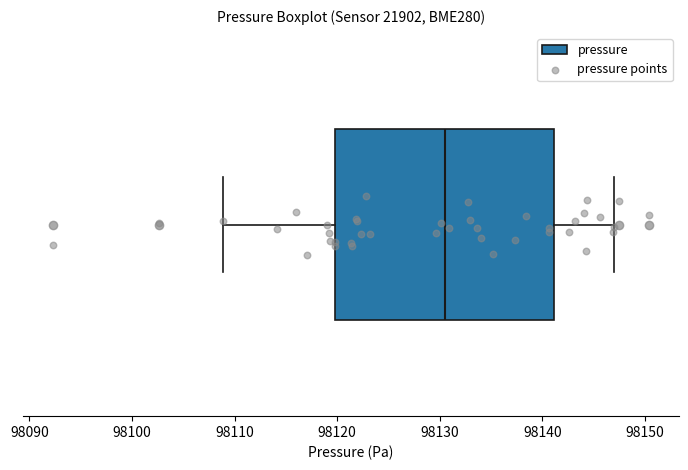

Read this box plot against the x-axis: the position of the median line, the range covered by the box, and the ends of both whiskers. The values are not printed on the chart, so give them approximately, as read against the axis.

median 98131, box 98120 to 98141, whiskers 98109 to 98147